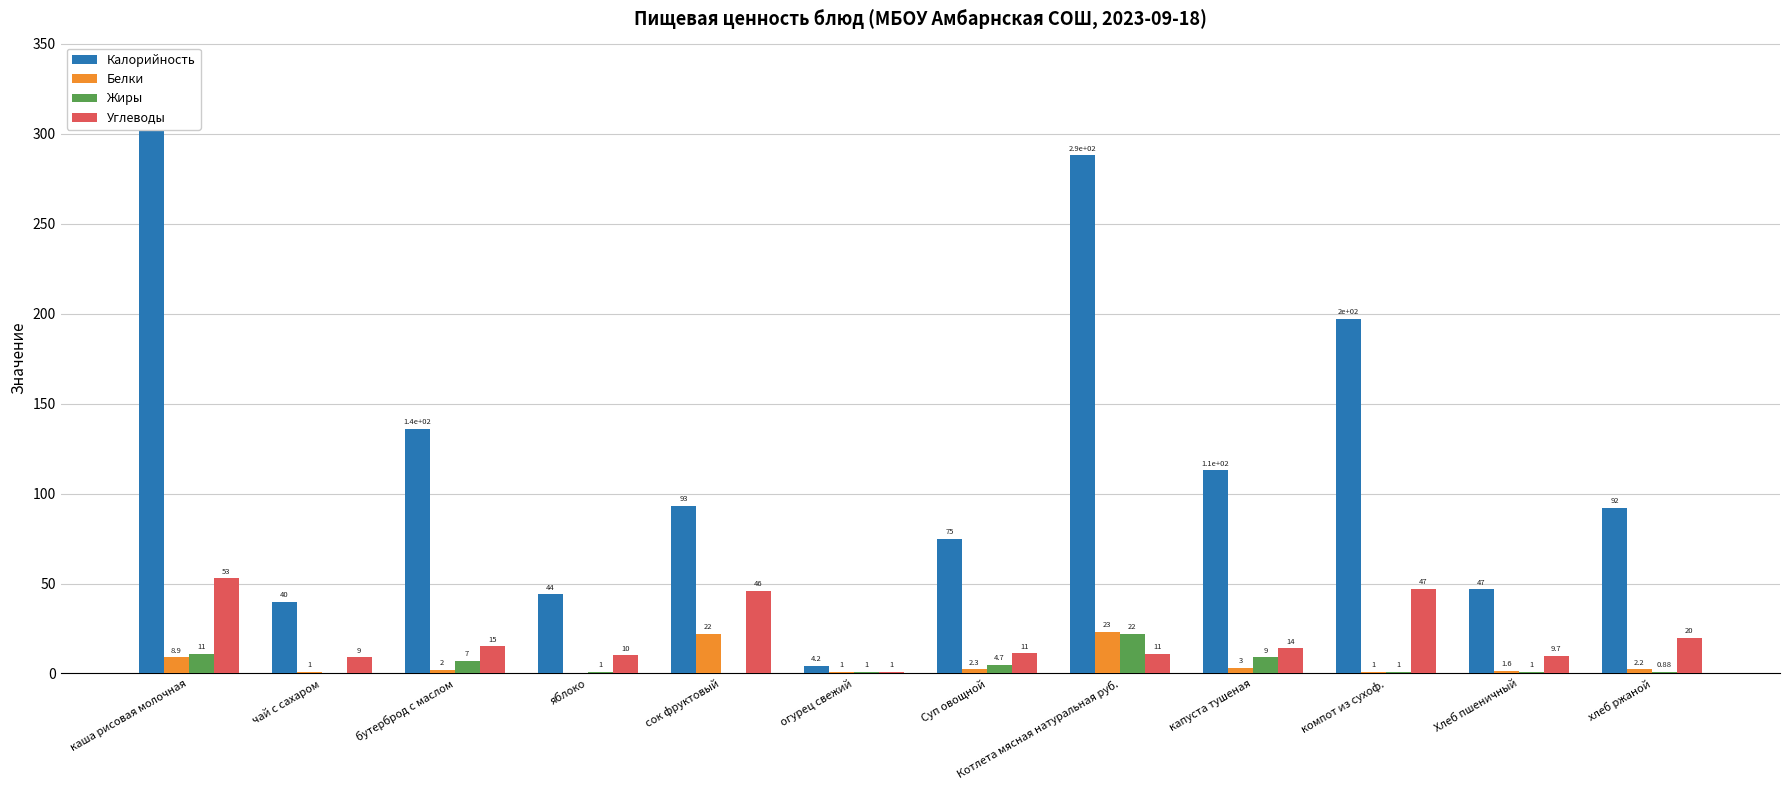

Between Котлета мясная натуральная руб. and бутерброд с маслом, which is larger?

Котлета мясная натуральная руб.